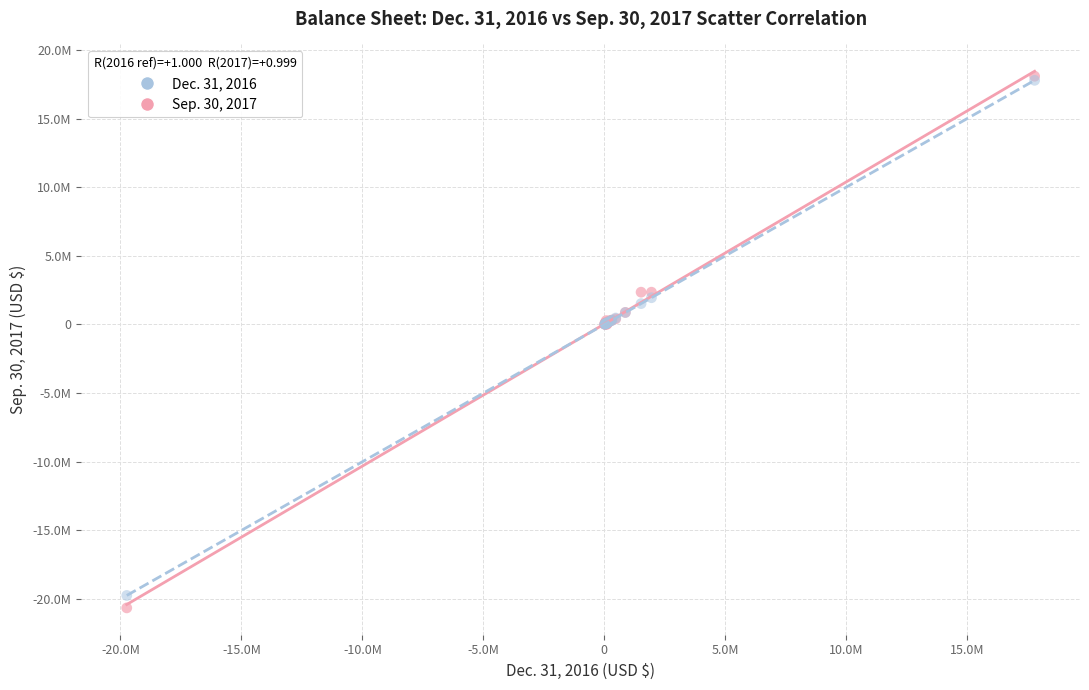

What are all the series names shown in the legend?

Dec. 31, 2016, Sep. 30, 2017